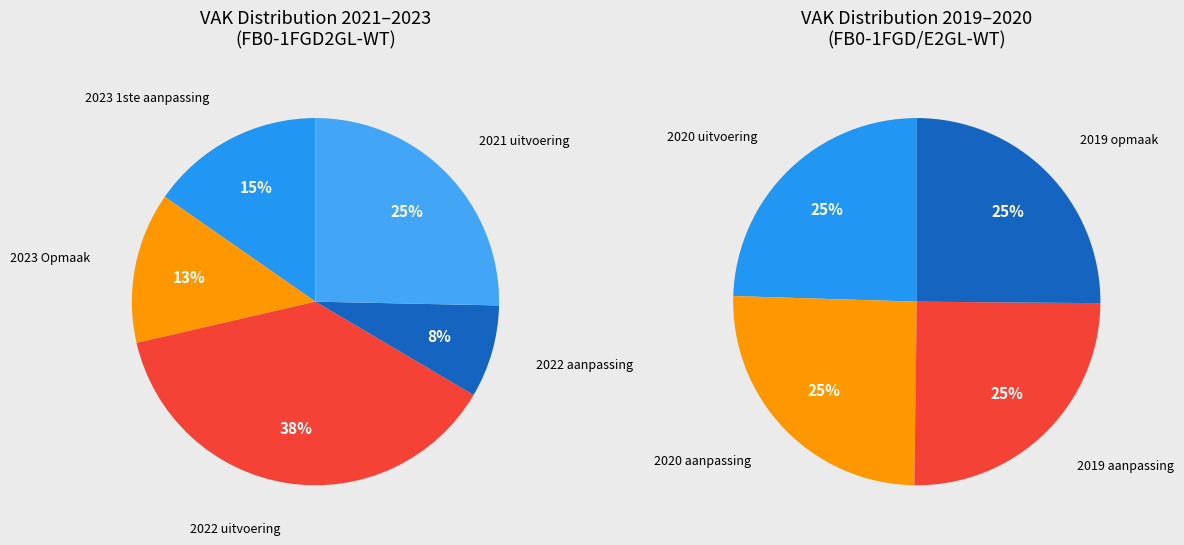

Which category has the smallest portion of the pie?

2022 aanpassing